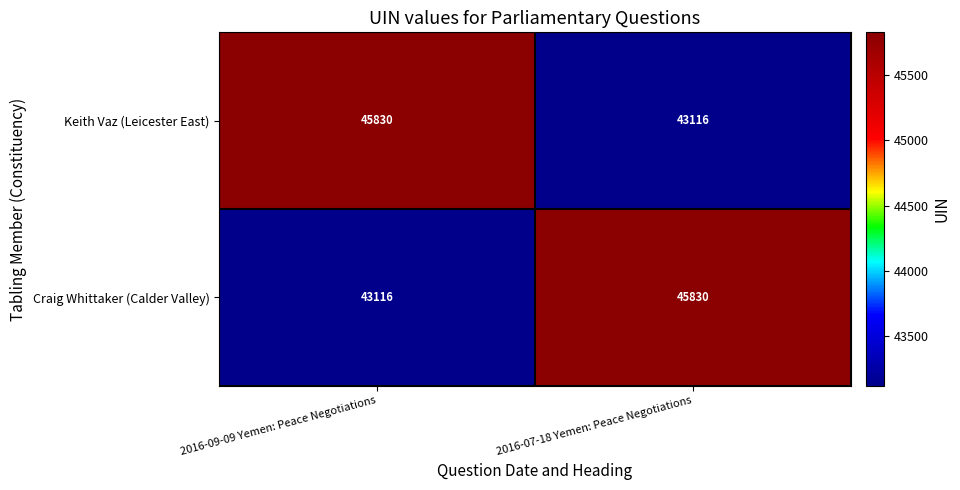

What is the difference between the highest and lowest values at 2016-09-09 Yemen: Peace Negotiations?

2714